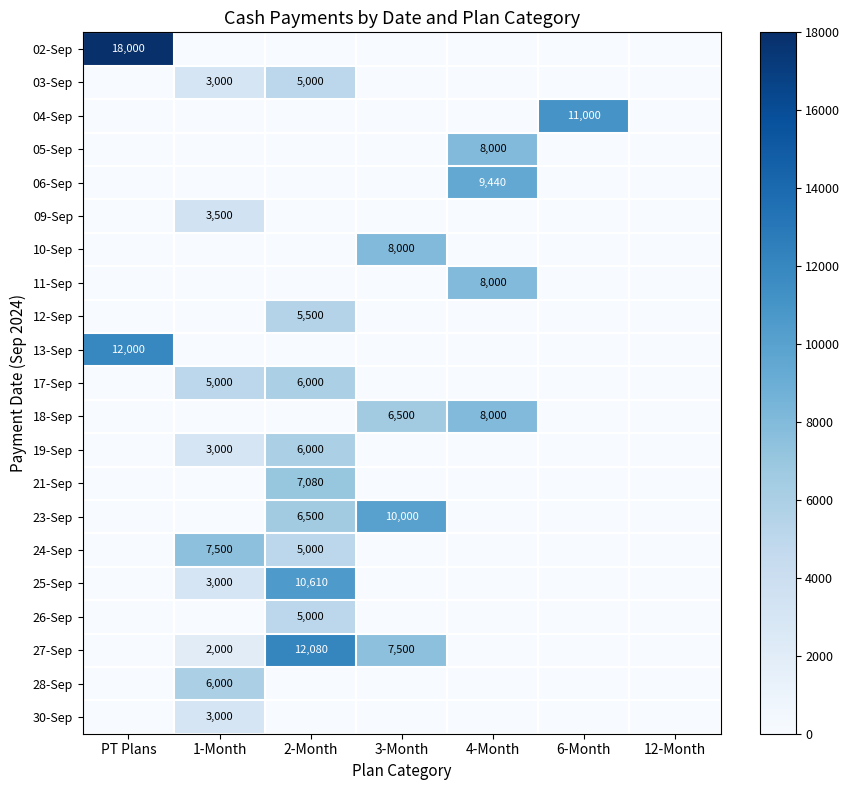

Rank the series by their maximum value, from lowest to highest.

30-Sep, 09-Sep, 03-Sep, 26-Sep, 12-Sep, 17-Sep, 19-Sep, 28-Sep, 21-Sep, 24-Sep, 05-Sep, 10-Sep, 11-Sep, 18-Sep, 06-Sep, 23-Sep, 25-Sep, 04-Sep, 13-Sep, 27-Sep, 02-Sep